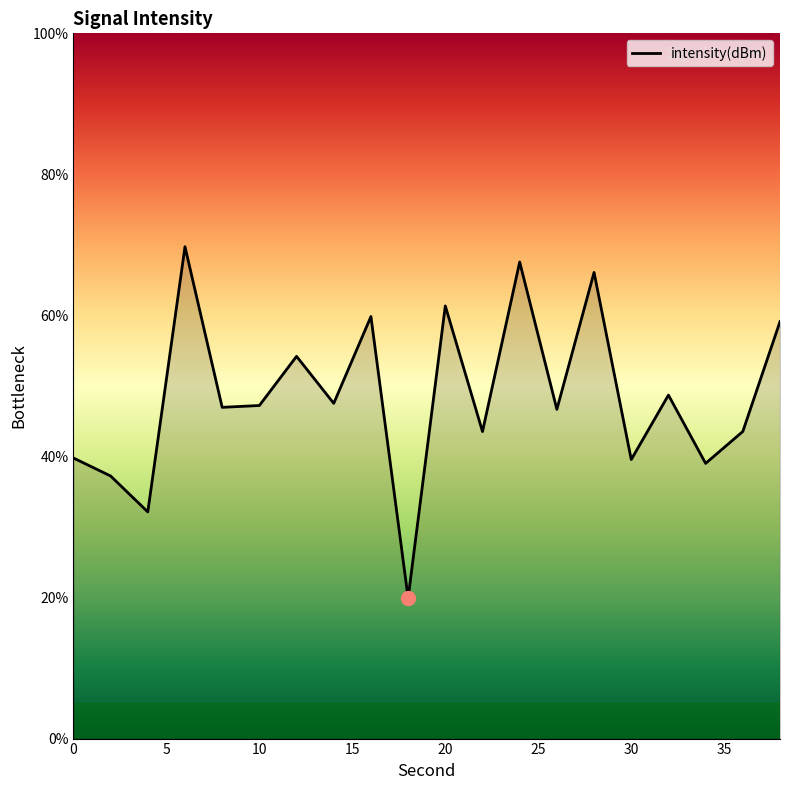

What is the greatest value displayed?

69.7